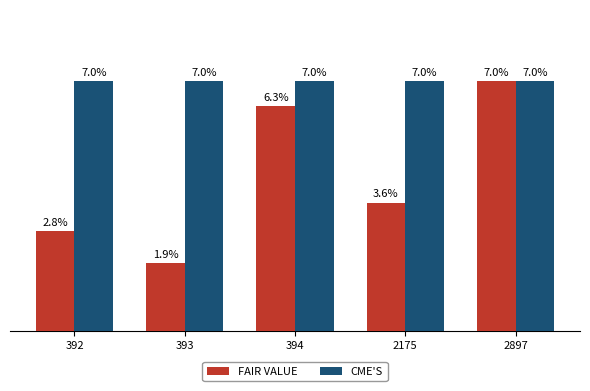

At 2175, list the series in order from largest to smallest.

CME'S, FAIR VALUE